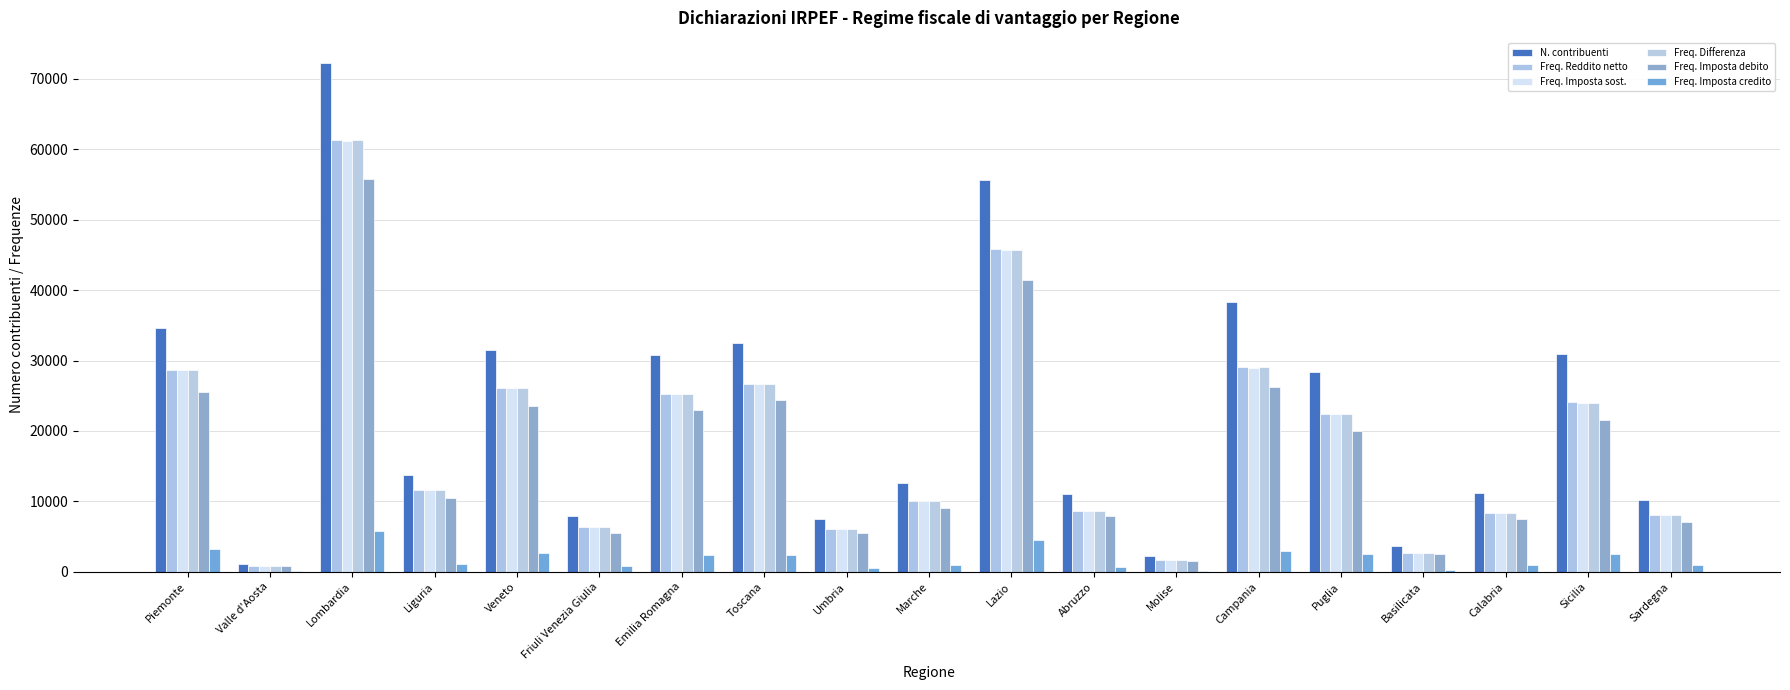

What are all the series names shown in the legend?

N. contribuenti, Freq. Reddito netto, Freq. Imposta sost., Freq. Differenza, Freq. Imposta debito, Freq. Imposta credito